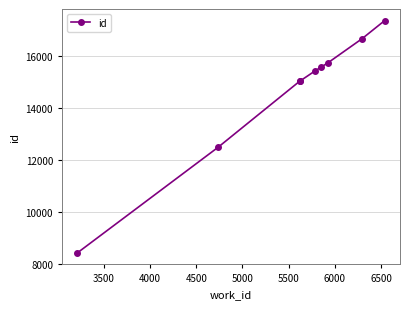

True or false: the data has more than 2 interior local peaks.

False